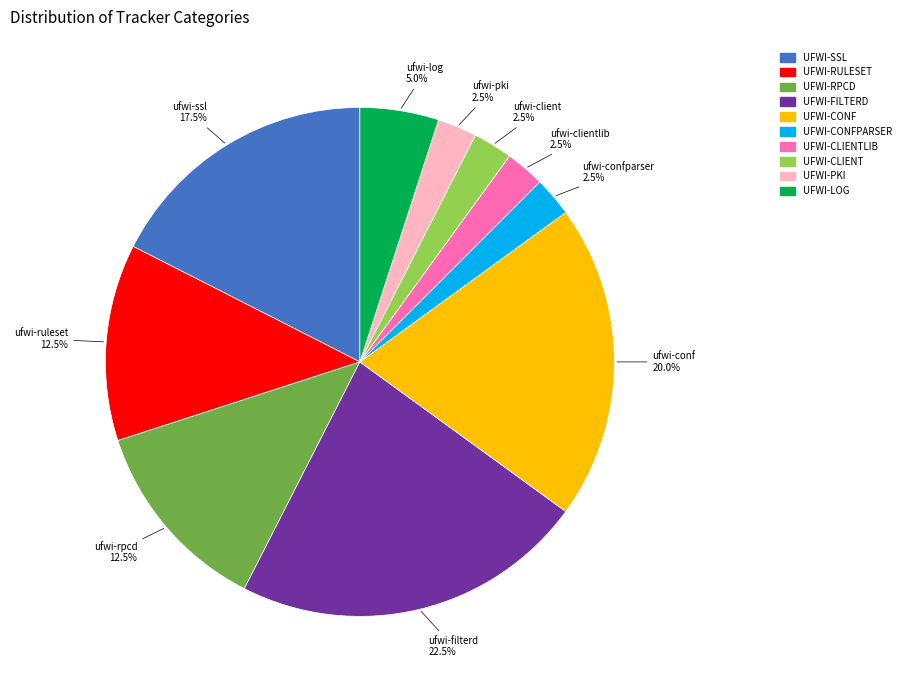

How many segments does this pie chart have?

10